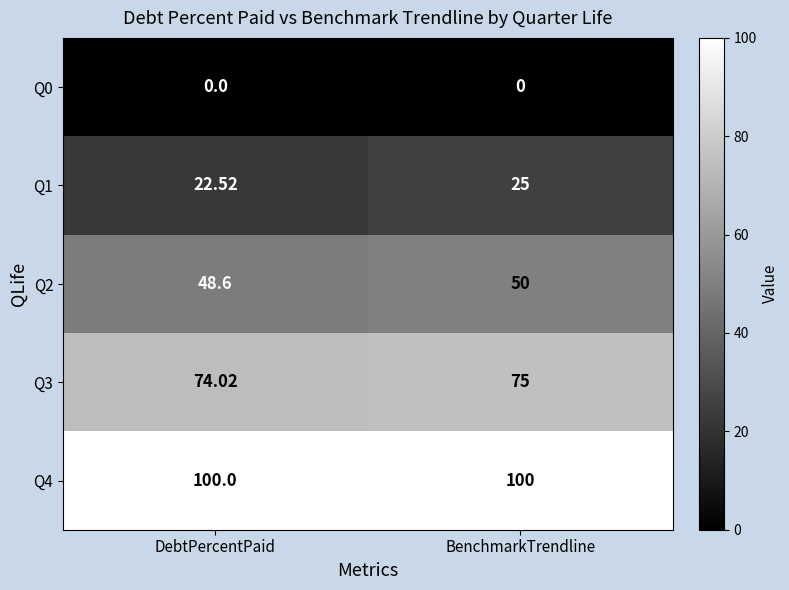

Is the value of Q2 at BenchmarkTrendline greater than the value of Q4 at DebtPercentPaid?

No